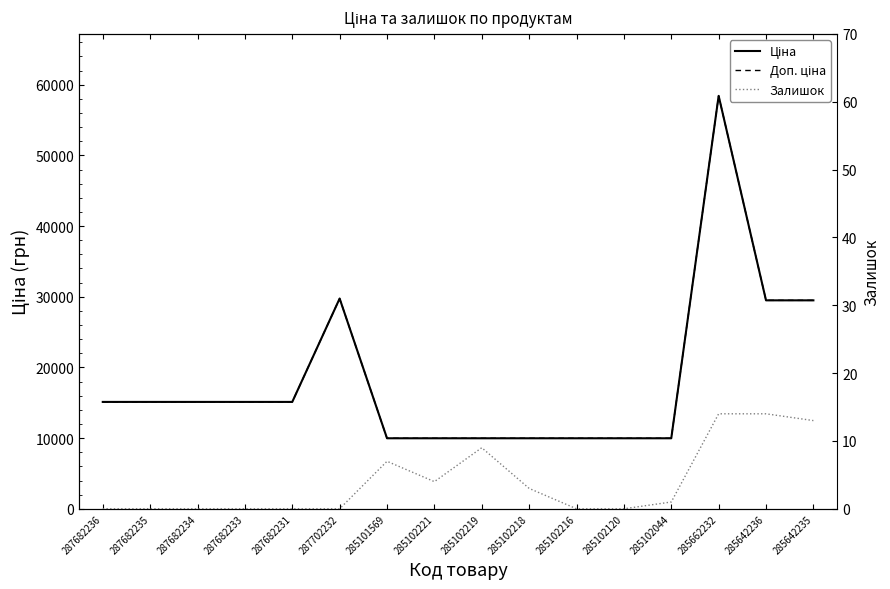

What is the value of the Залишок point at the 16th from the left?

13.0